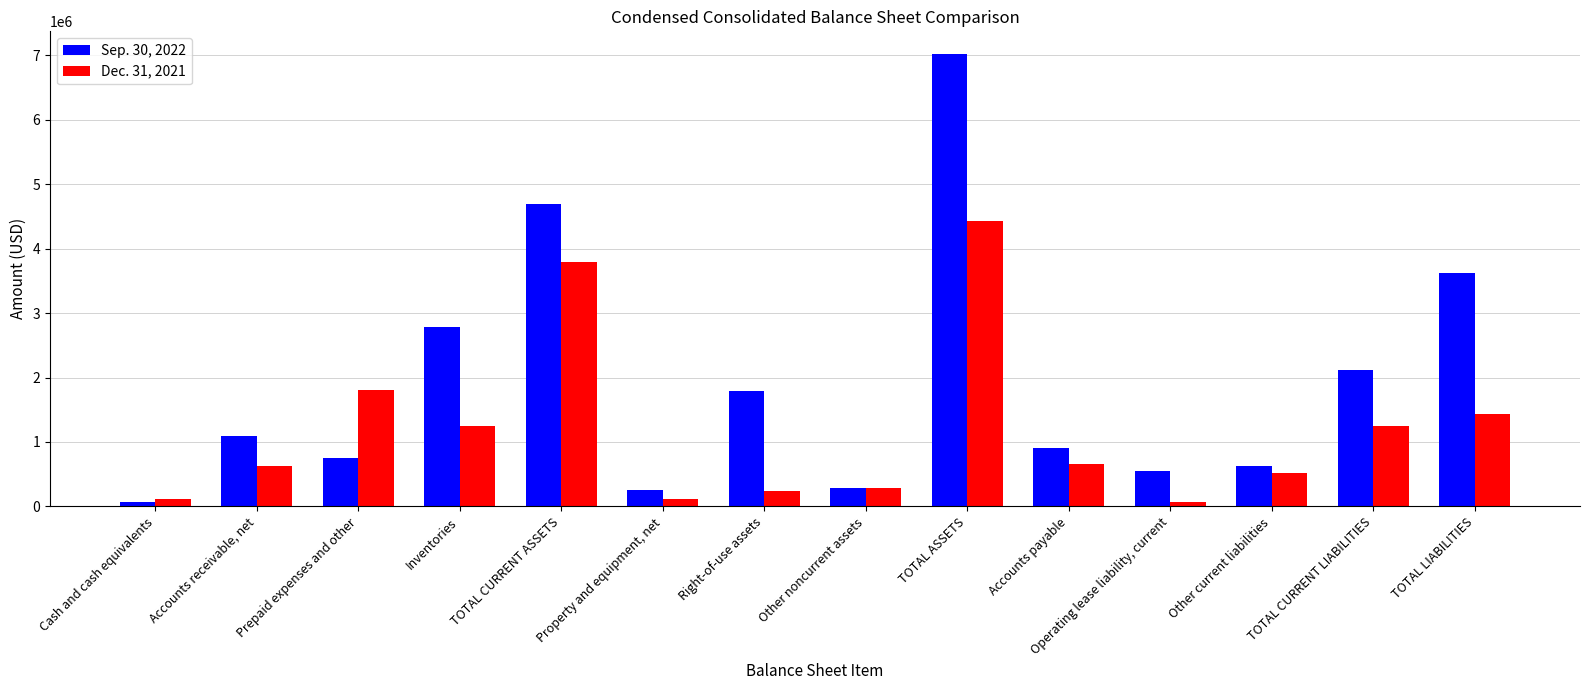

What is the value of the Dec. 31, 2021 bar at the 12th from the left?

519000